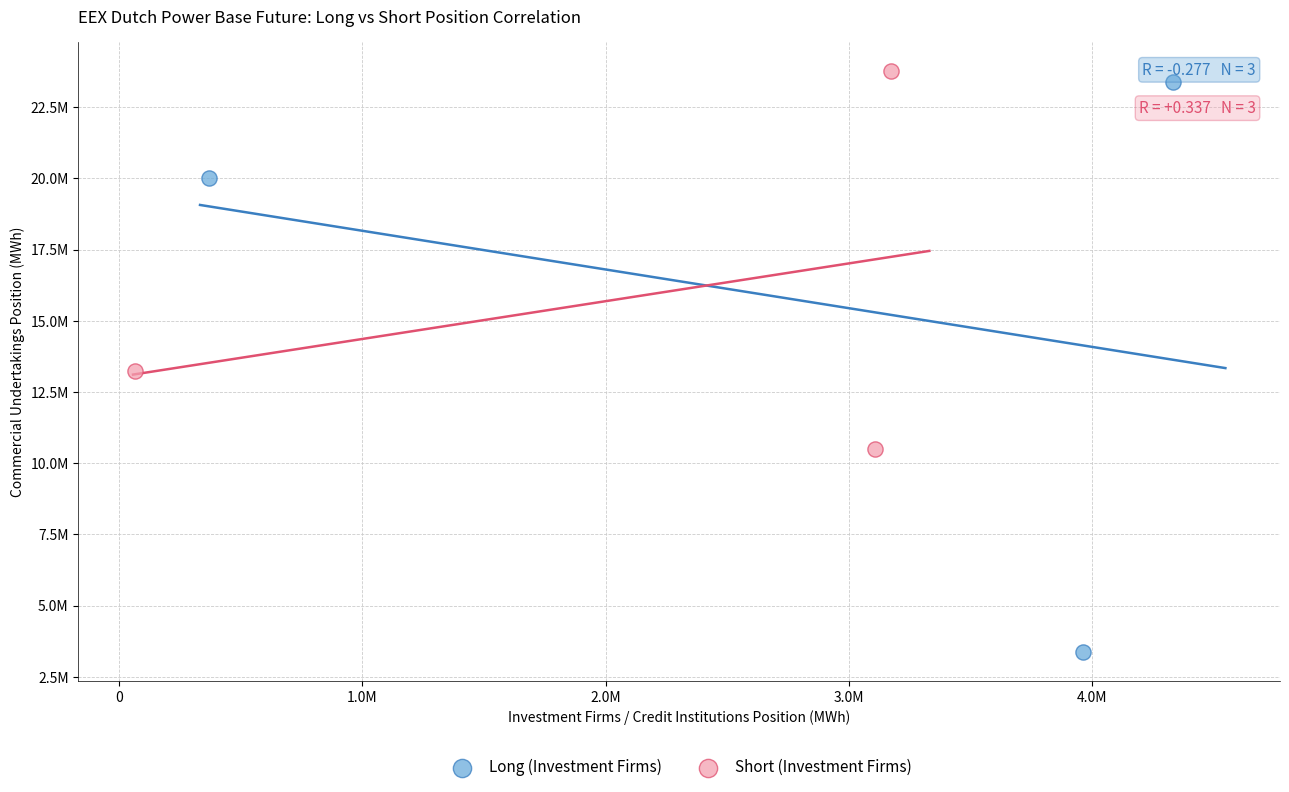

What are all the series names shown in the legend?

Long (Investment Firms), Short (Investment Firms)